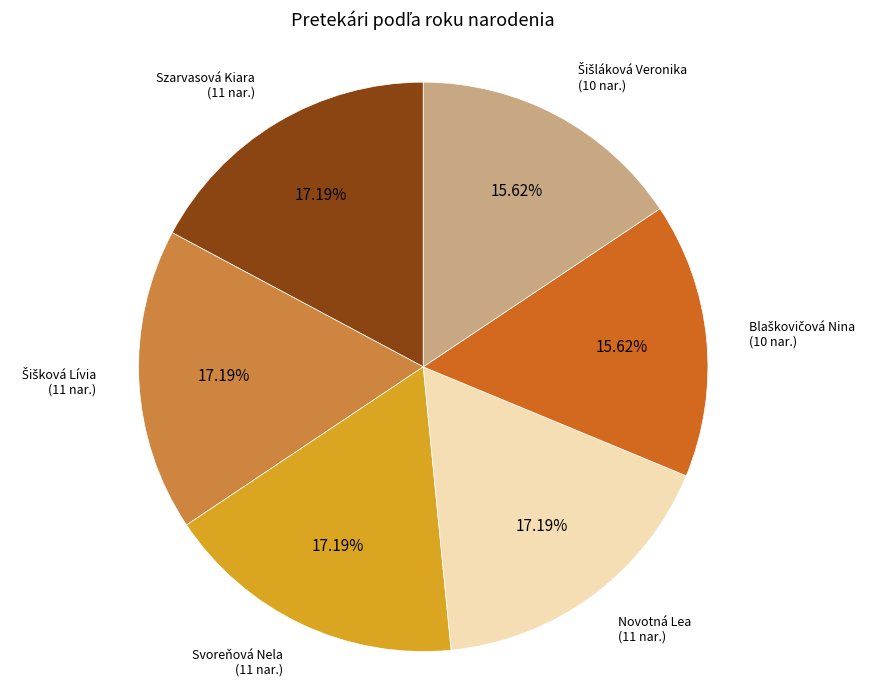

Does any single category account for the majority?

No